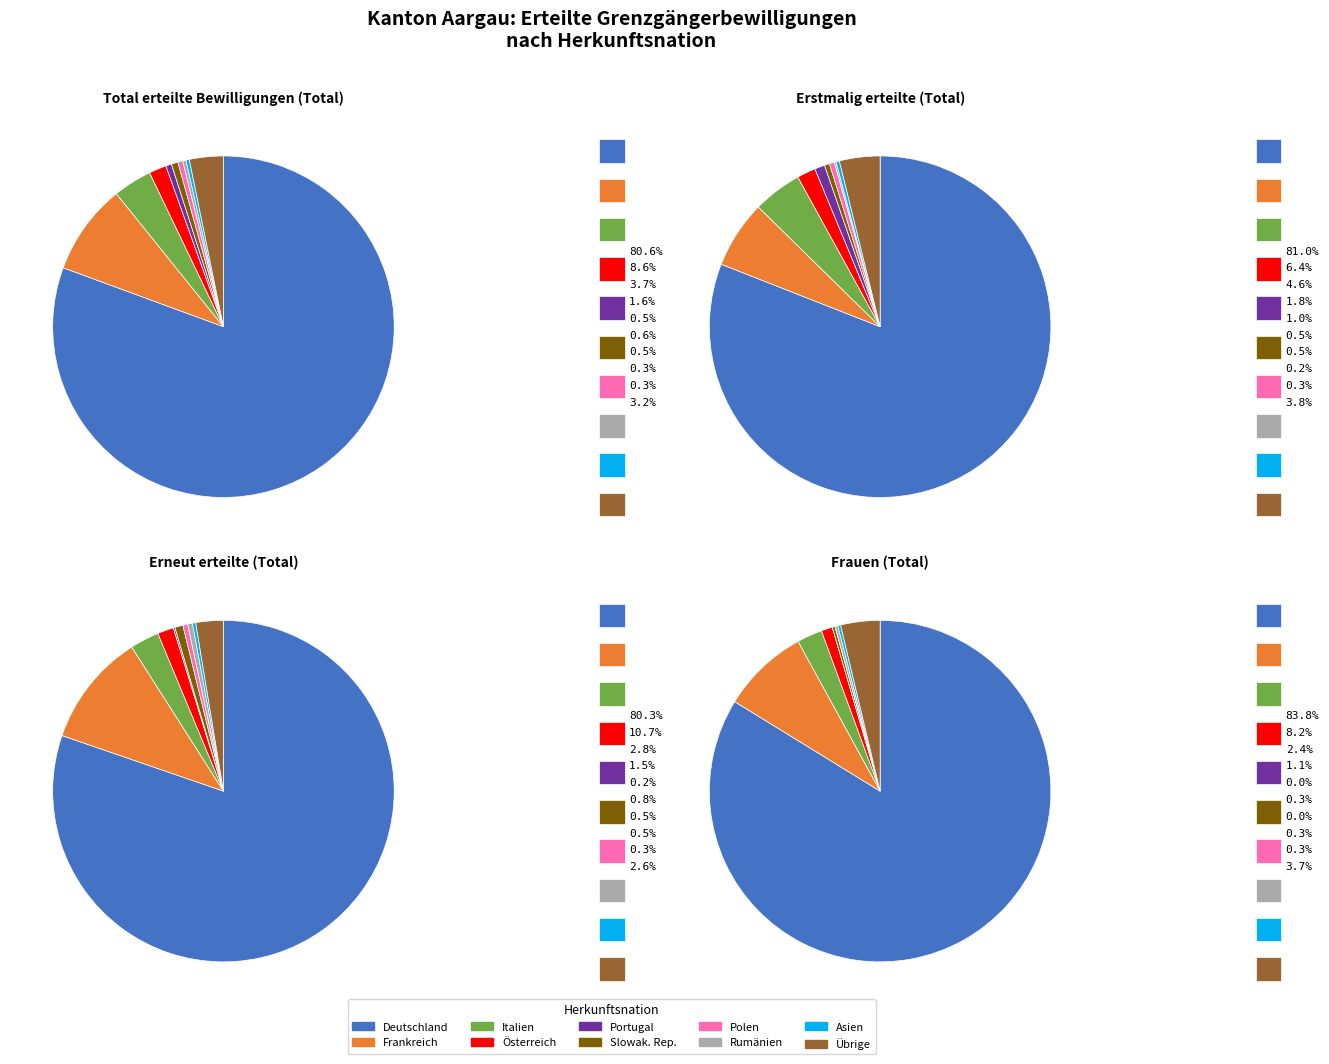

To the nearest percent, what is the average slice percentage?

10%